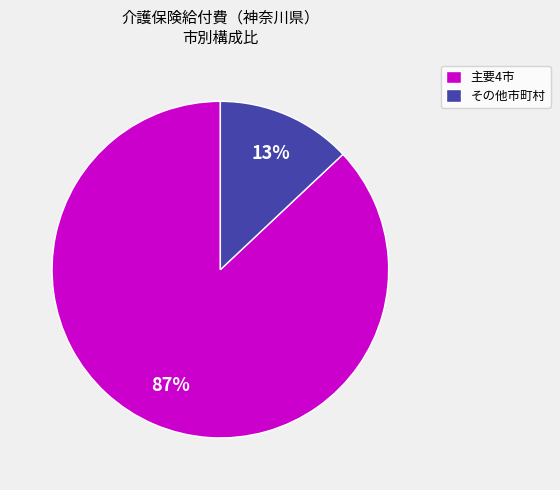

What is the ratio of the value at 主要4市 to the value at その他市町村?

6.7